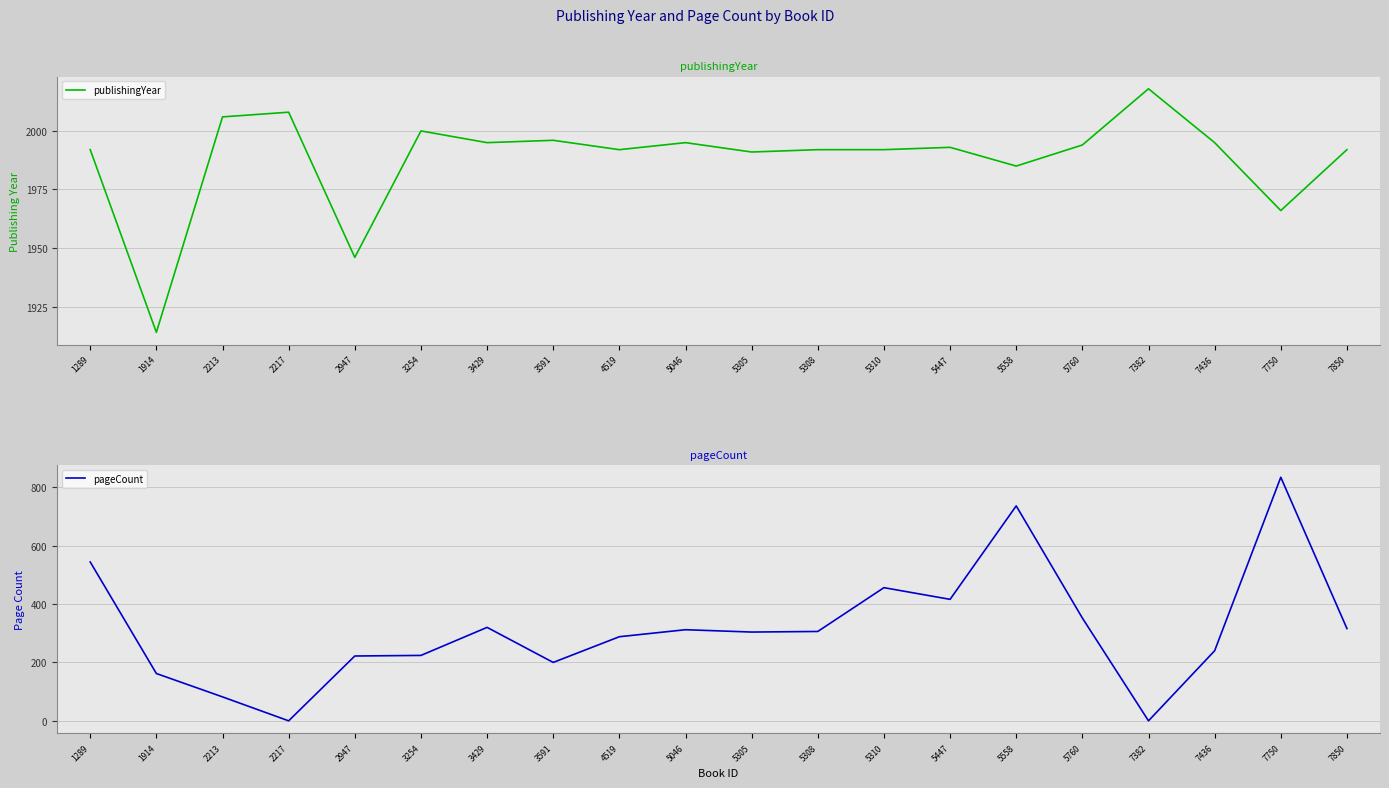

In publishingYear, how many points are higher than both neighbors (excluding endpoints)?

6